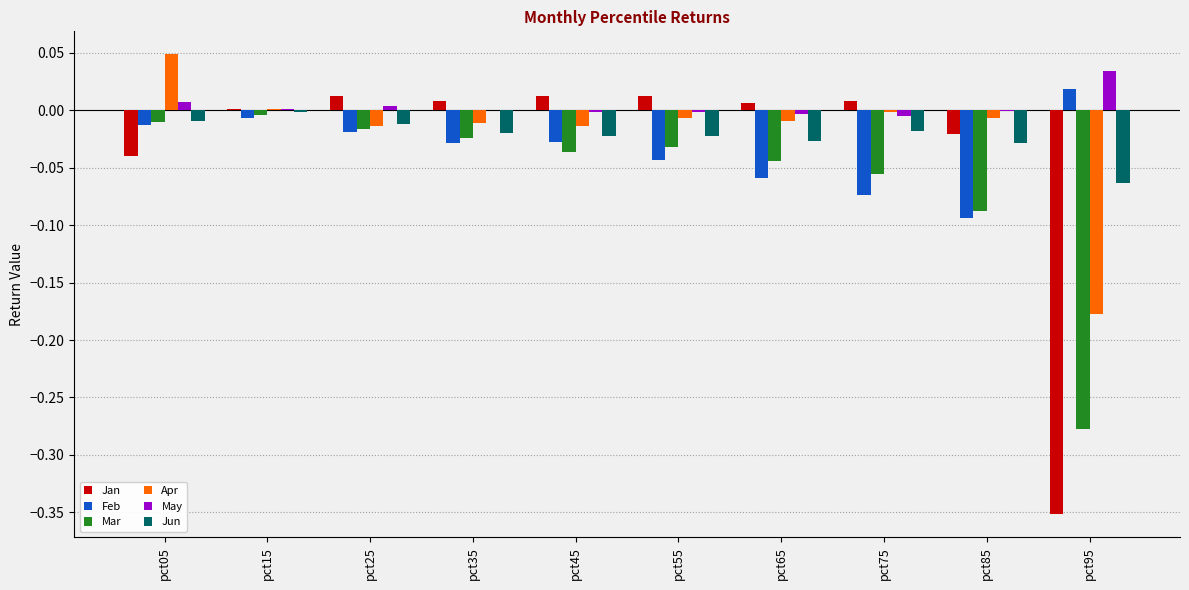

Is it true that Jan equals 0.0 at pct75?

True